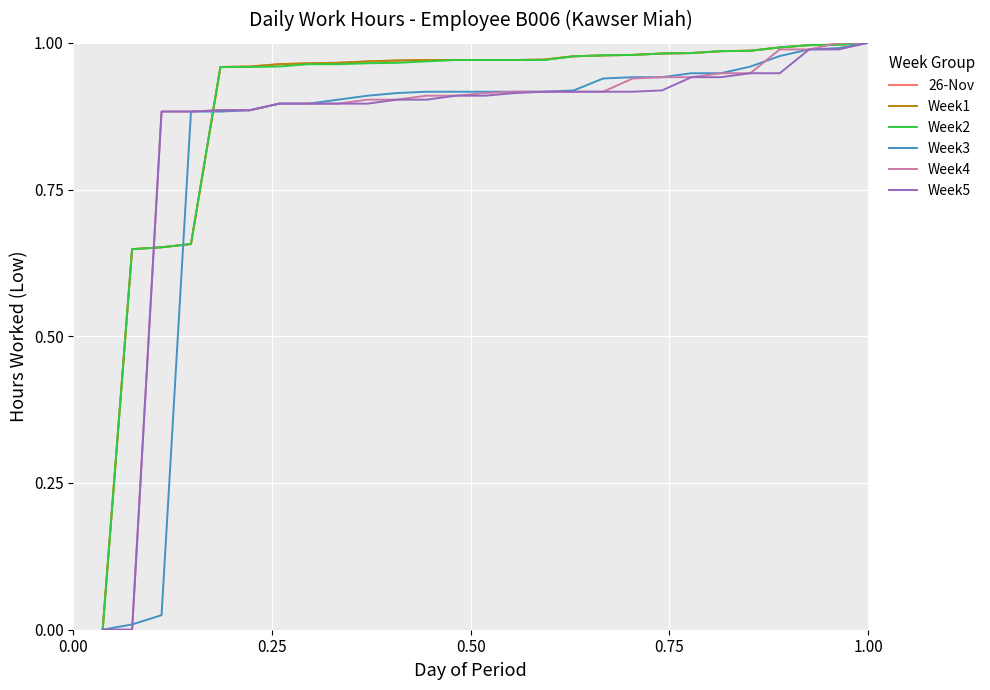

Is this an area chart (filled region under the line)?

No